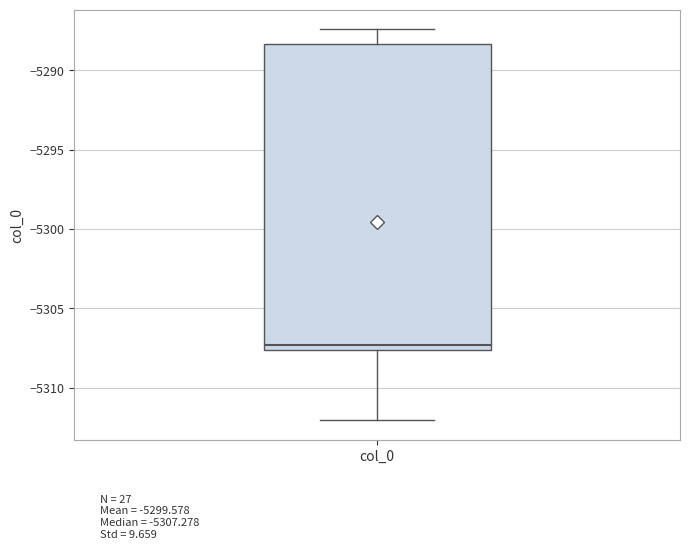

Read this box plot against the y-axis: the position of the median line, the range covered by the box, and the ends of both whiskers. The values are not printed on the chart, so give them approximately, as read against the axis.

median -5307.5 (just above the box's lower edge), box -5307.5 to -5288.5, whiskers -5312.0 to -5287.5